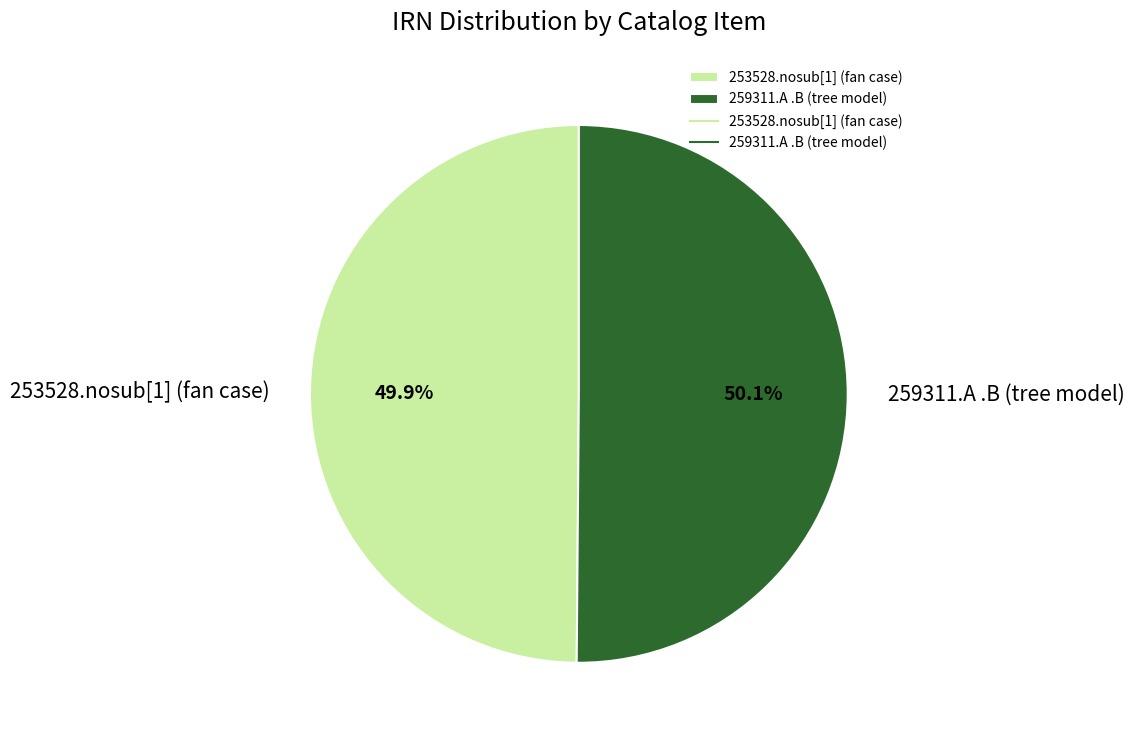

Count the number of slices in the pie.

2